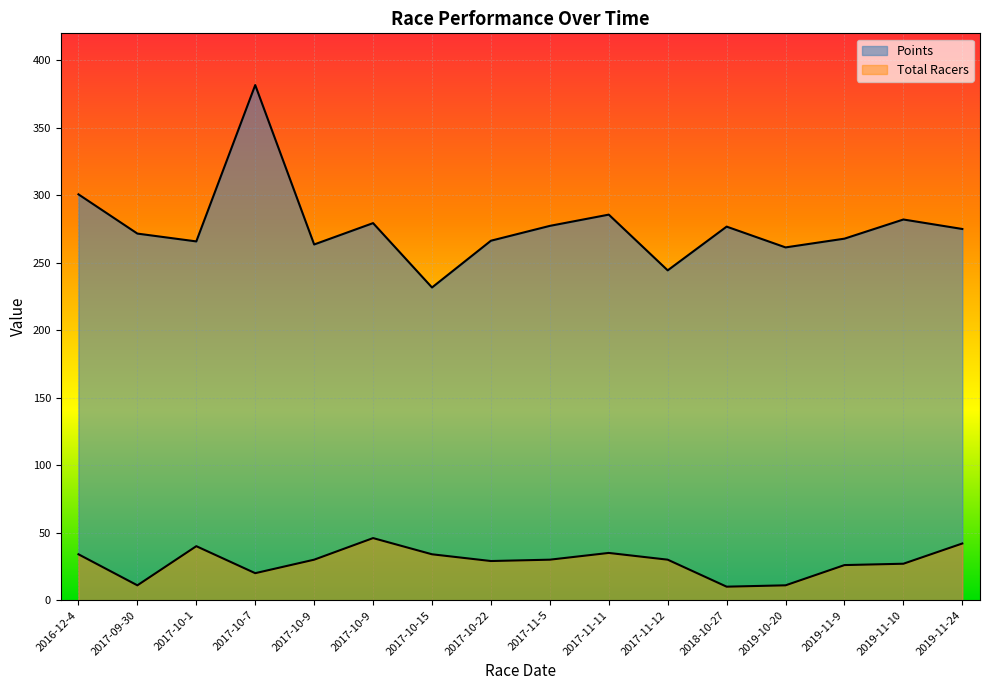

Is it true that Total Racers equals 27.0 at 2019-11-10?

True